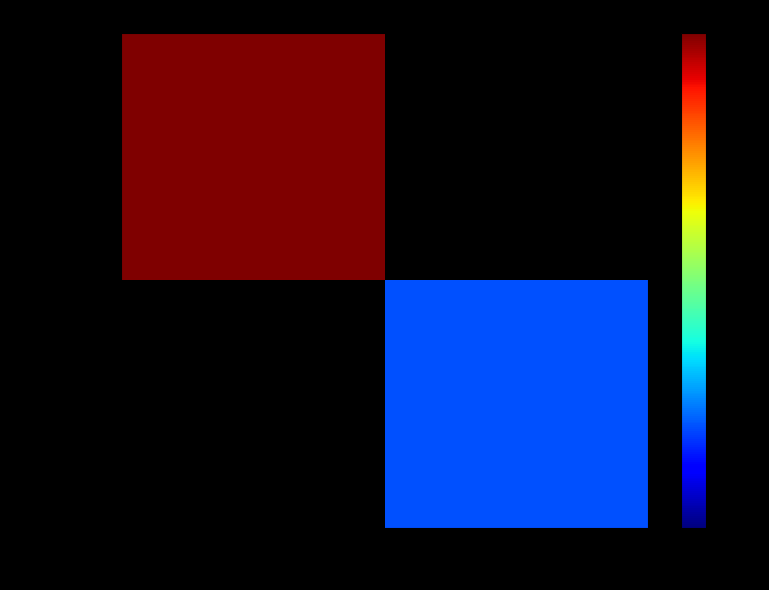

Is the value of 8060971f… at -1 greater than the value of 227083b2… at -1?

No